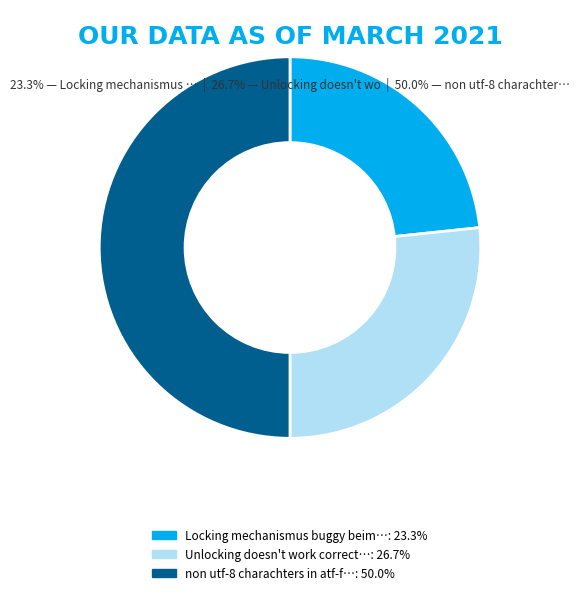

Rank the categories by value from lowest to highest.

Locking mechanismus buggy beim uploaden, Unlocking doesn't work correctly, non utf-8 charachters in atf-files